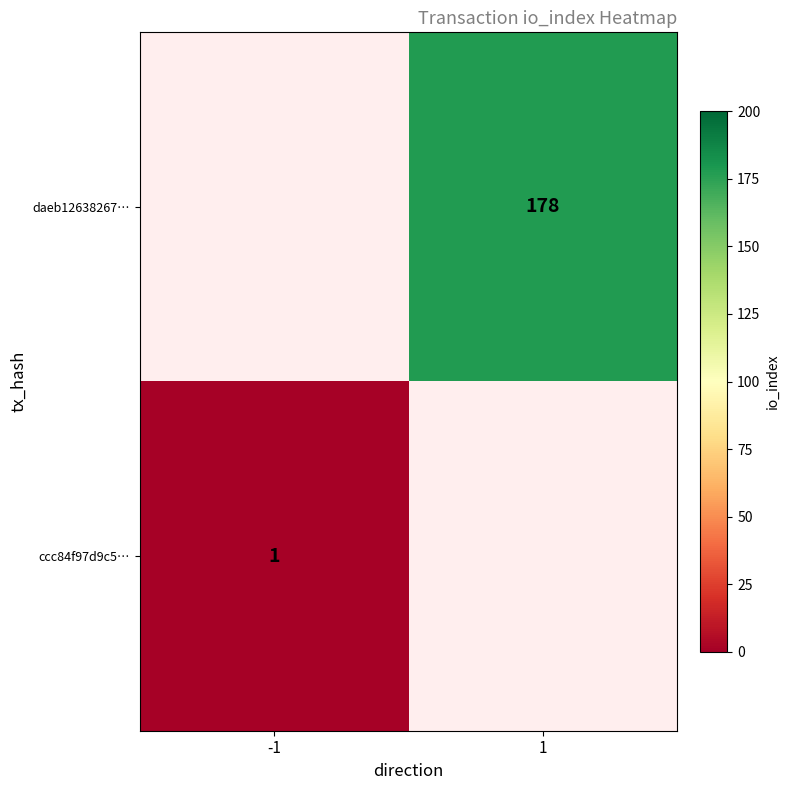

What is the maximum value shown in the chart?

178.0